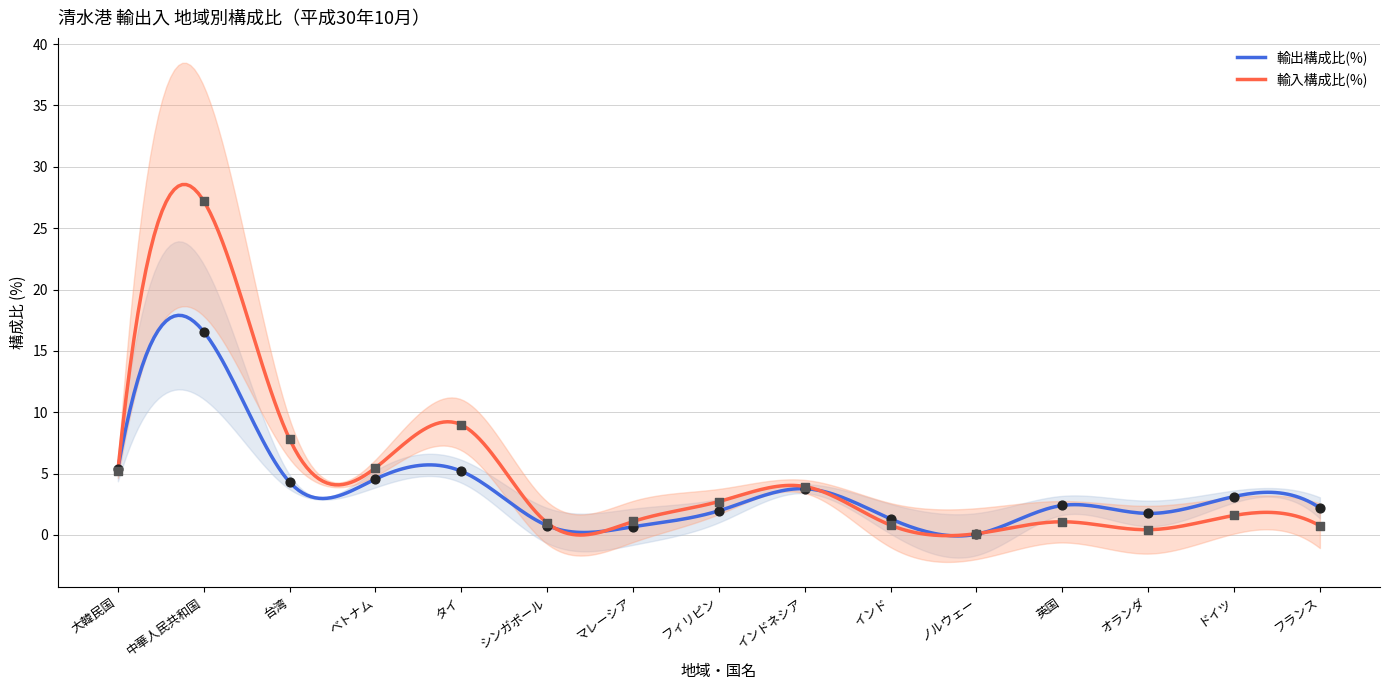

What is the total value across all series at オランダ?

2.2